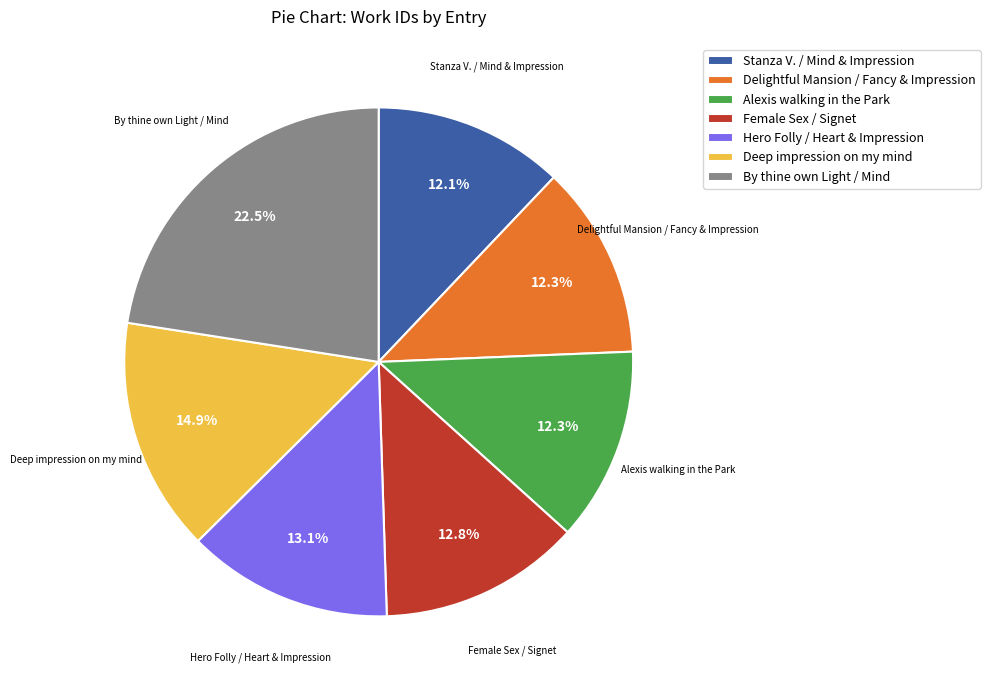

To the nearest percent, what portion does Delightful Mansion / Fancy & Impression represent?

12%